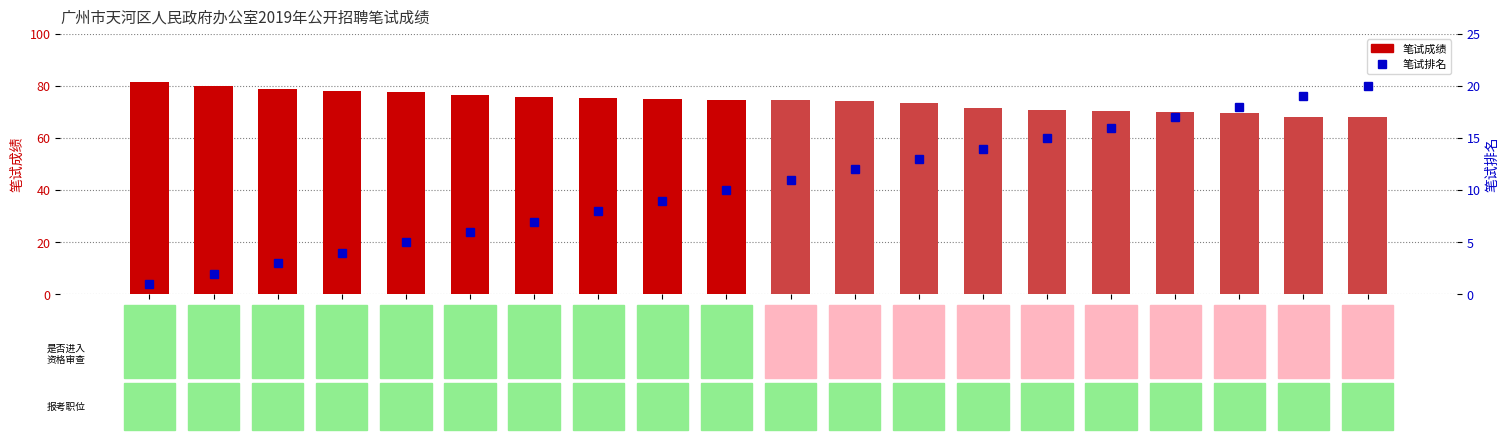

What is the maximum value for 笔试成绩?

81.6